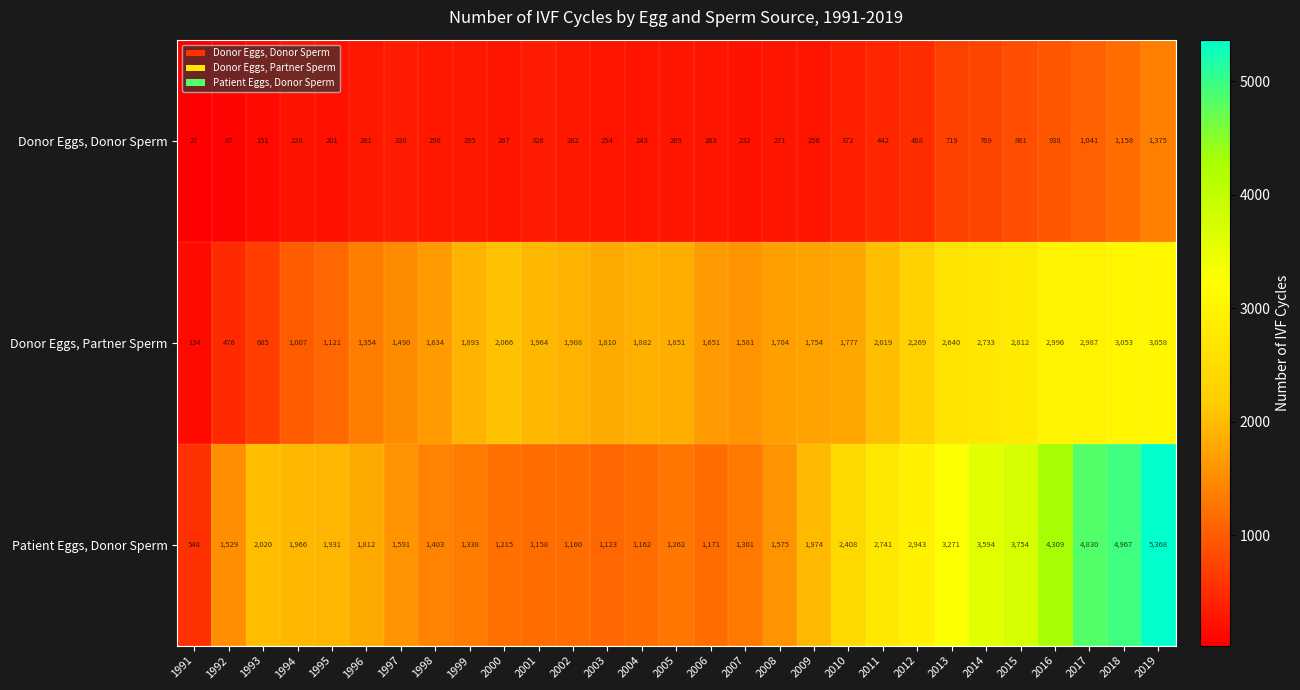

What is the total value across all series at 2008?

3550